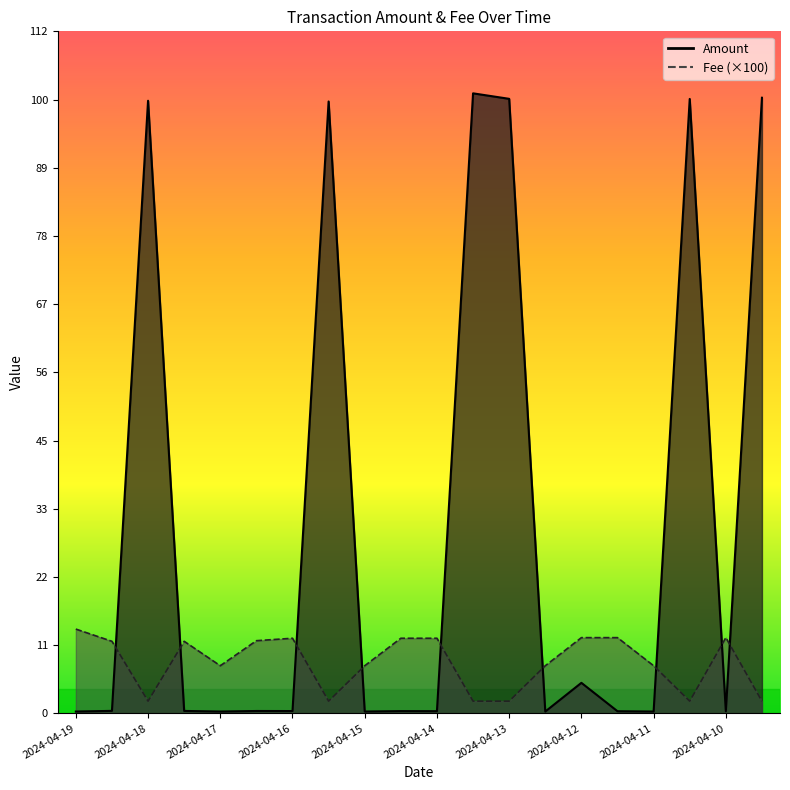

Reading left to right, transcribe all the data shown in this chart.

Amount: 0.3	0.4	100.3	0.4	0.3	0.4	0.4	100.2	0.3	0.4	0.4	101.5	100.6	0.3	5.0	0.3	0.3	100.6	0.3	100.8
Fee: 13.8	11.8	2.0	11.8	7.8	11.9	12.3	2.0	7.8	12.3	12.3	2.0	2.0	7.8	12.4	12.4	7.8	2.0	12.4	2.0